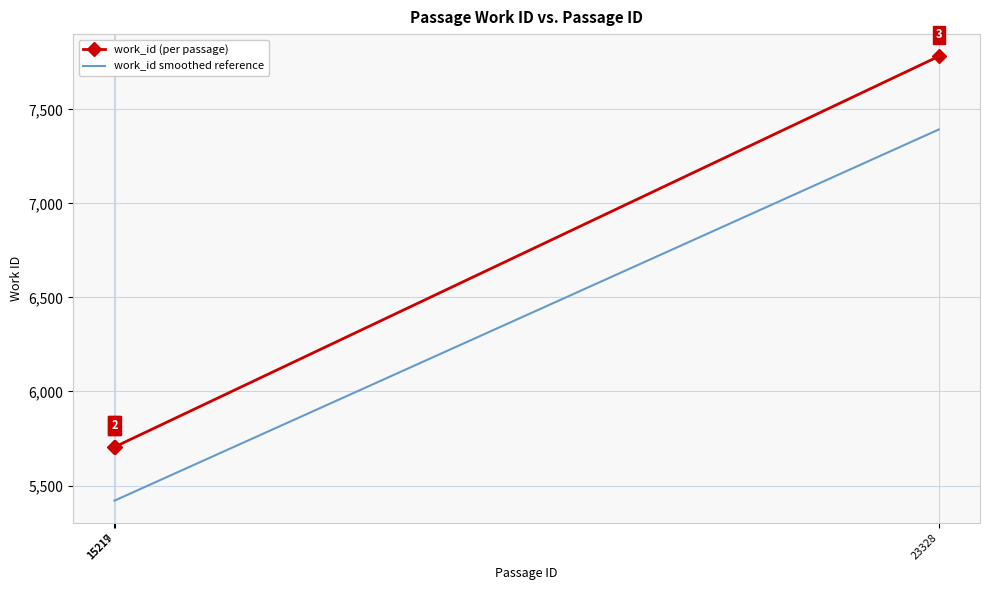

List the series in order of their overall mean, lowest first.

work_id smoothed reference, work_id (per passage)